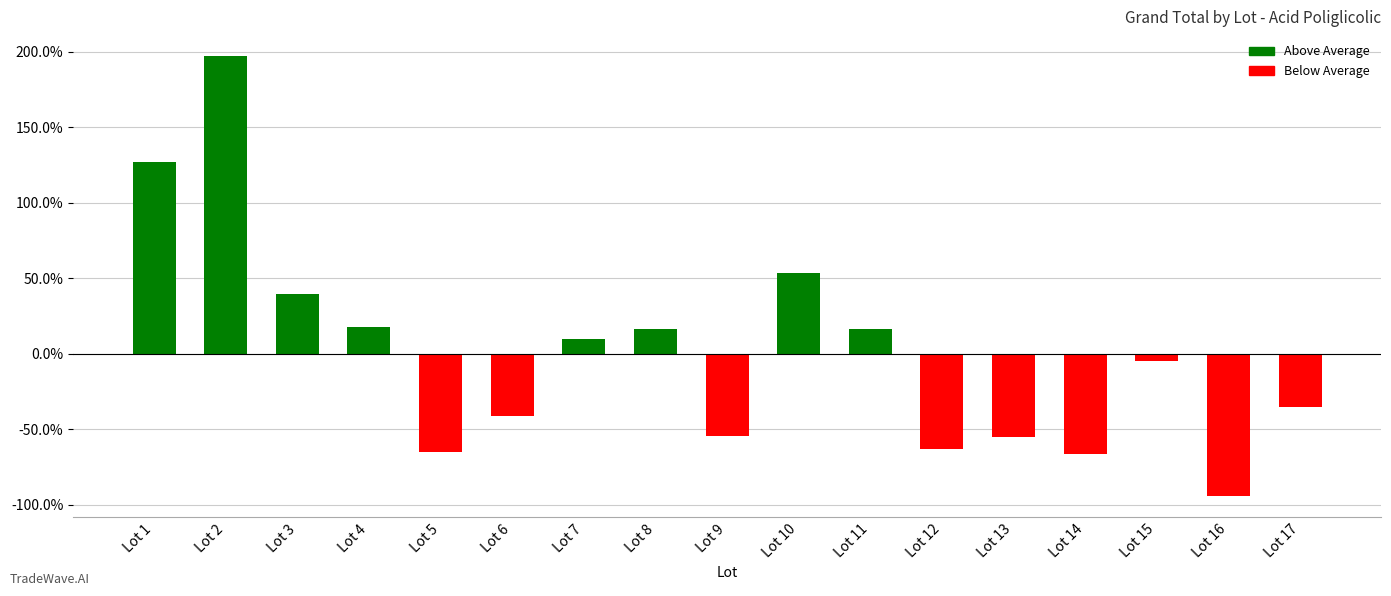

How many bars are there in total?

17